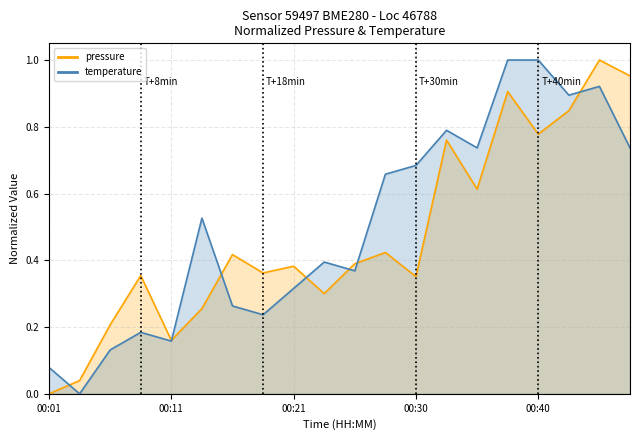

What is the average value of the pressure series?

0.5